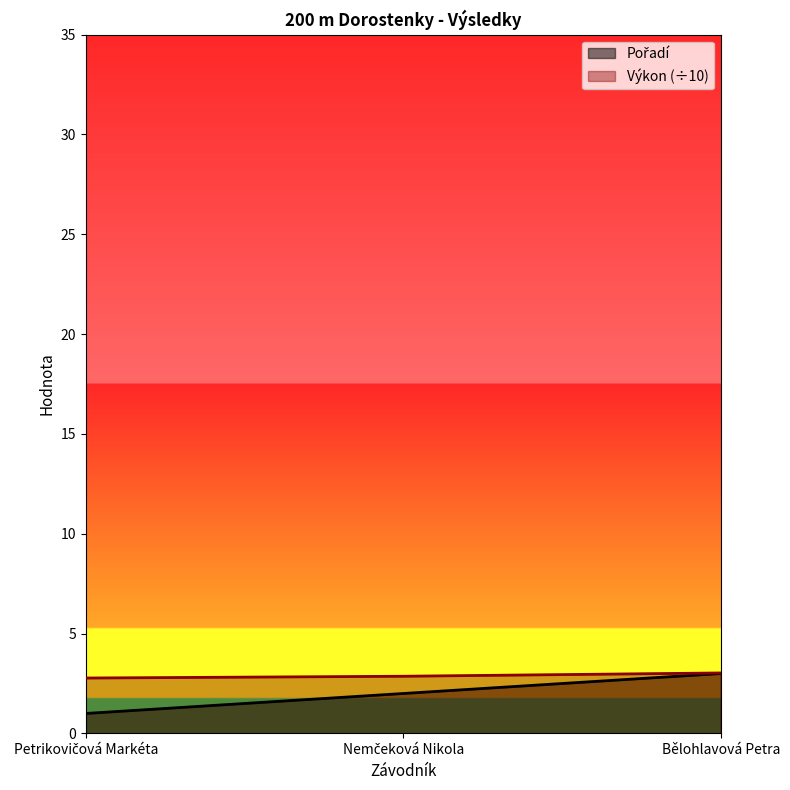

What position from the left is Bělohlavová Petra?

3